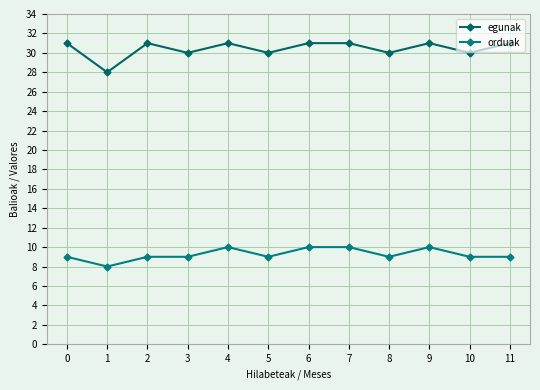

What are all the series names shown in the legend?

egunak, orduak